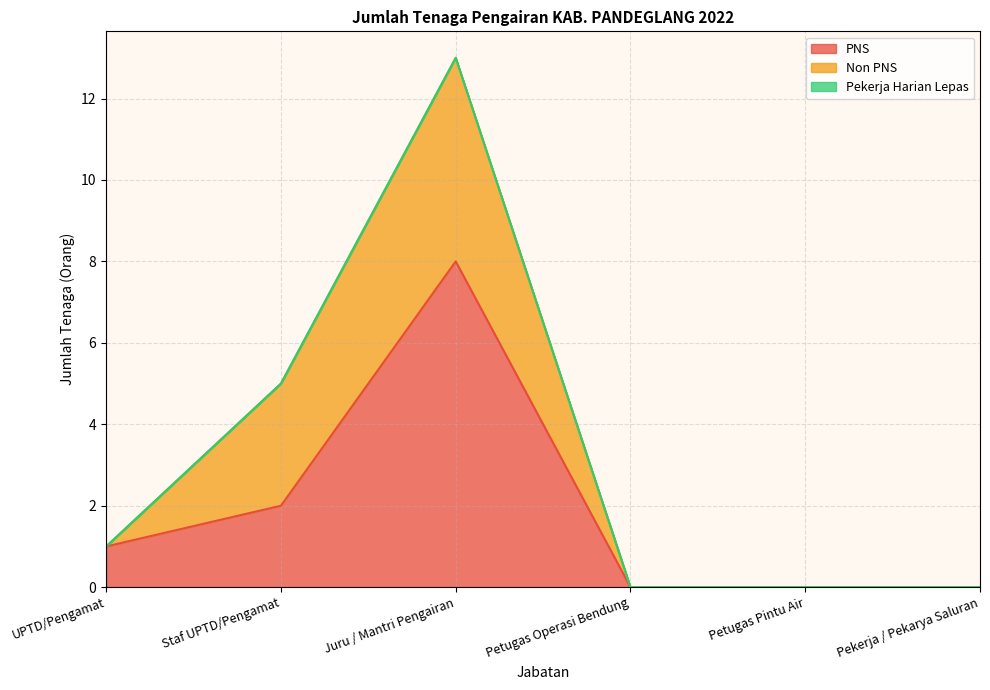

Which series has the widest spread of values?

PNS